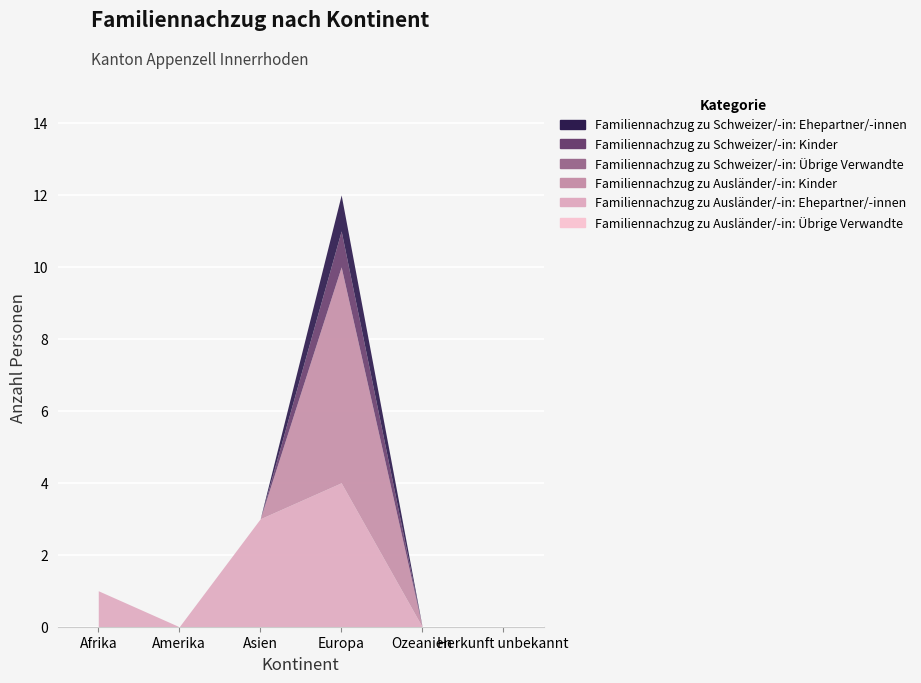

In Familiennachzug zu Schweizer/-in: Ehepartner/-innen, how many points are higher than both neighbors (excluding endpoints)?

1